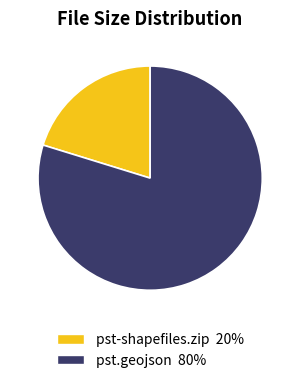

Does any single category account for the majority?

Yes